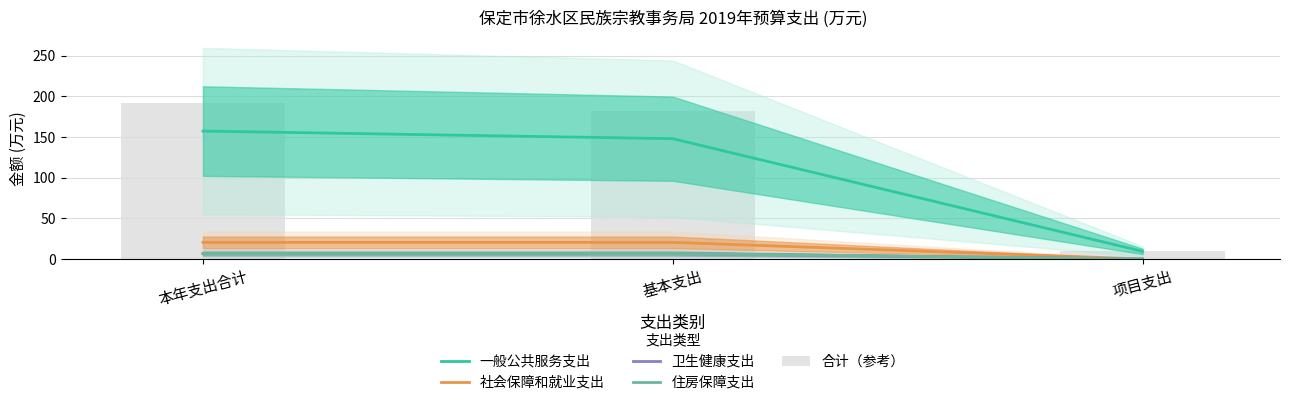

What is the sum of the 一般公共服务支出 values at 项目支出 and 基本支出?

157.4